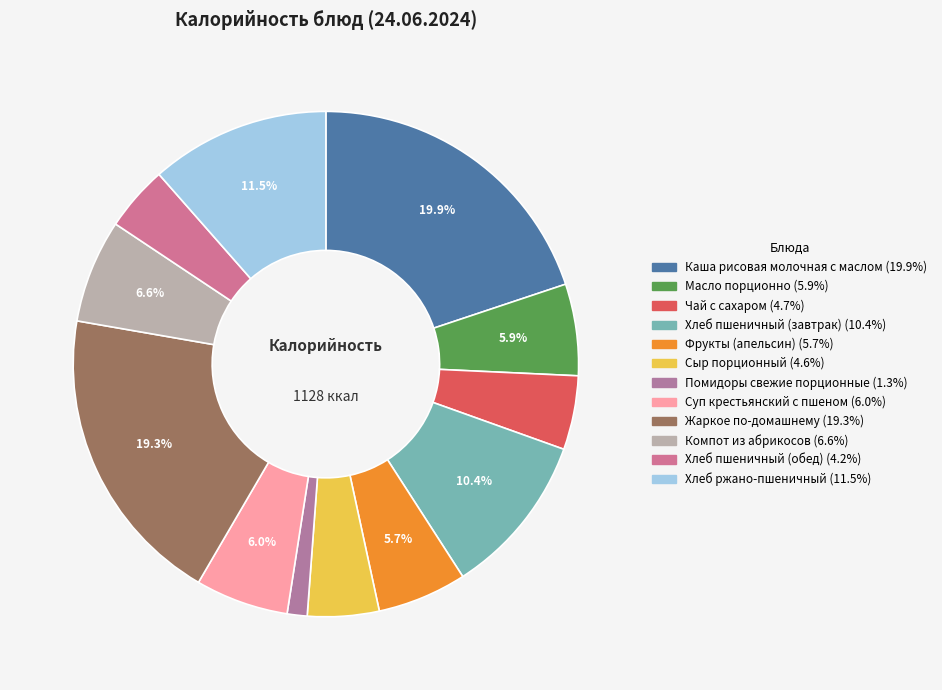

Count the number of slices in the pie.

12